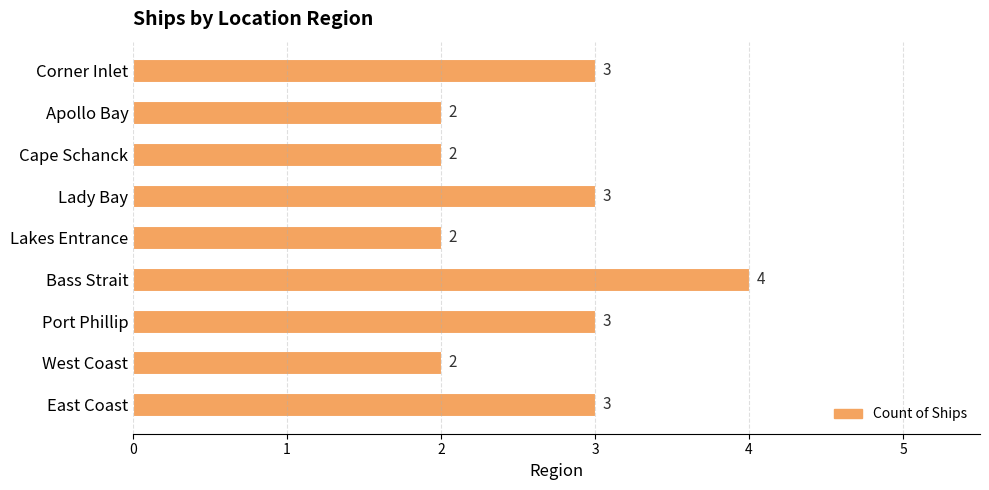

At which category does the chart reach its peak across all series?

Bass Strait